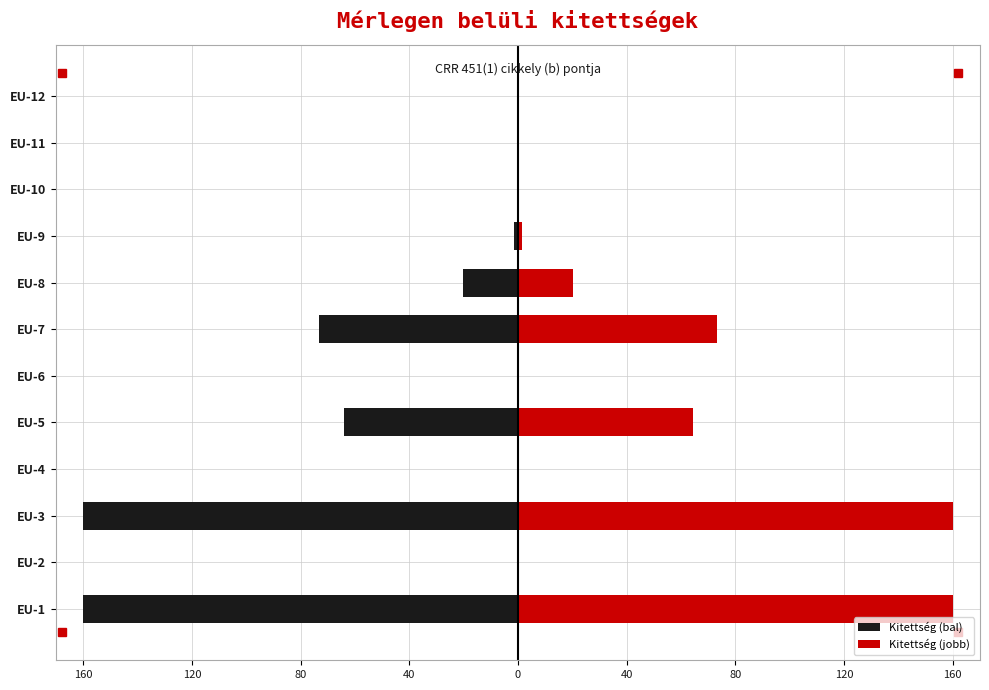

What is the average value of the Kitettség (jobb) series?

40.0